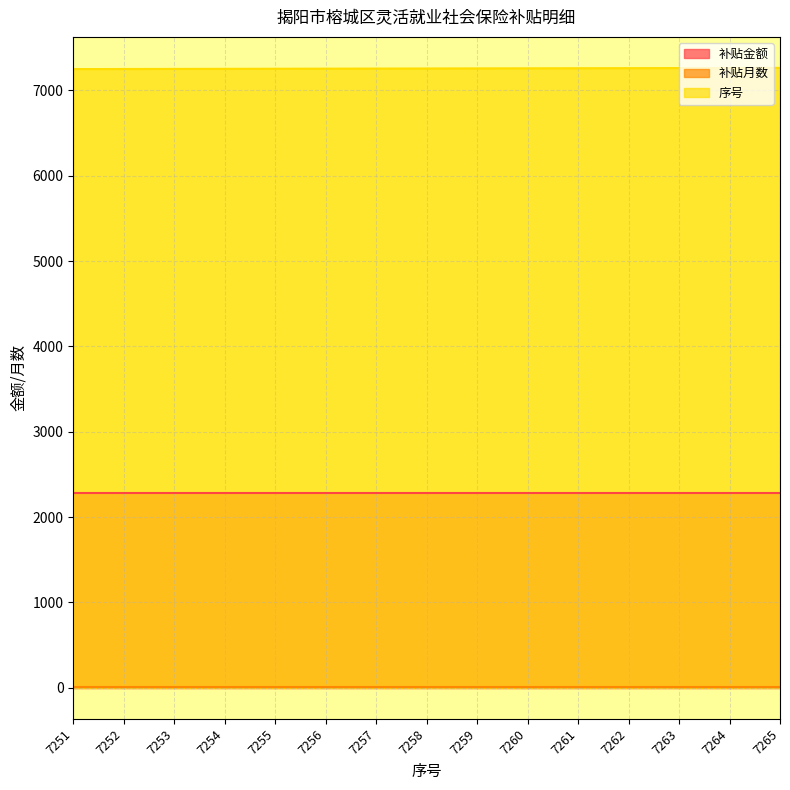

True or false: 补贴金额 has a value of 2280 at 7255.

True